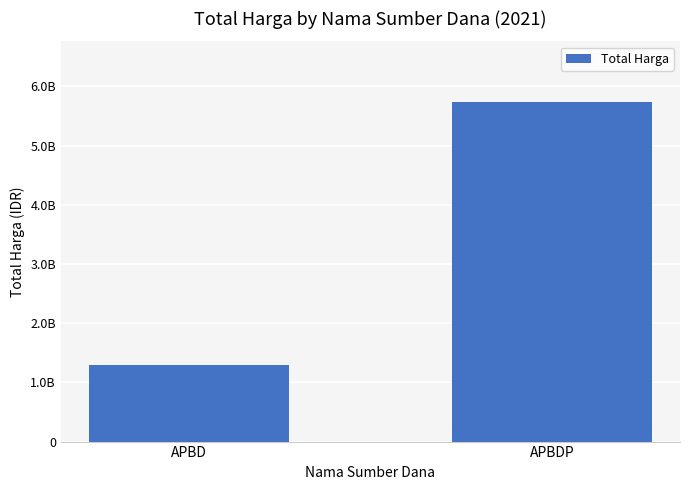

List the labels in order of value, largest first.

APBDP, APBD